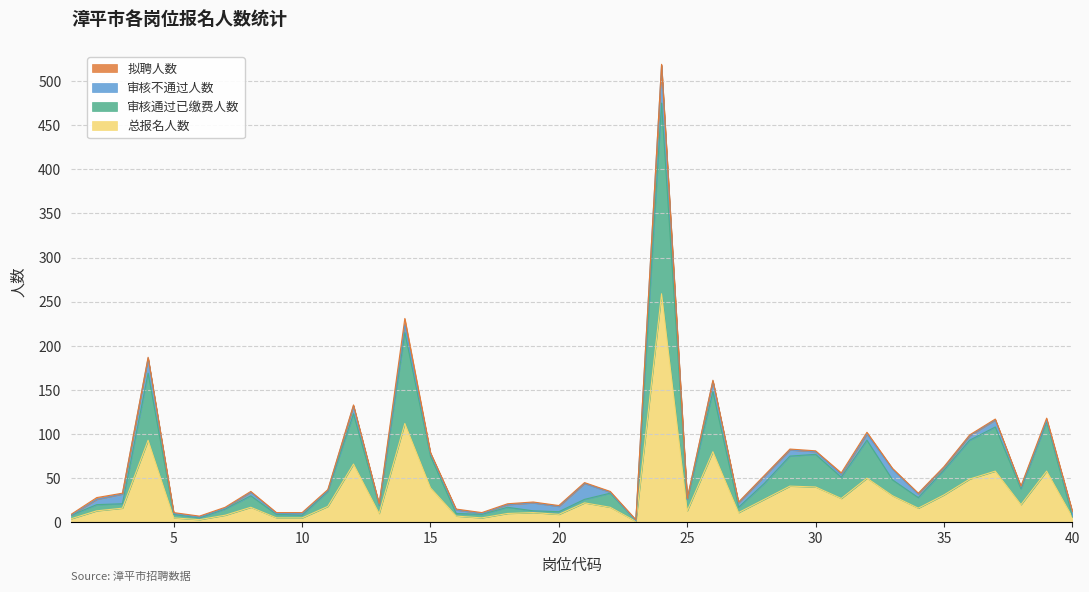

At which category is the sum across all series the highest?

24